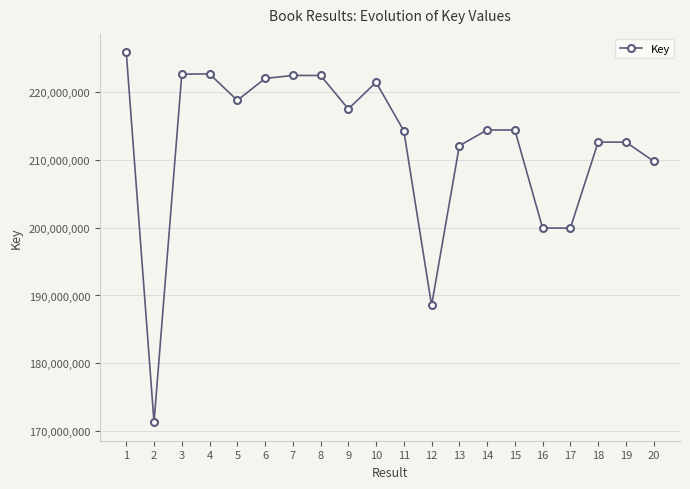

What is the difference between the values at 6 and 2?

50764387